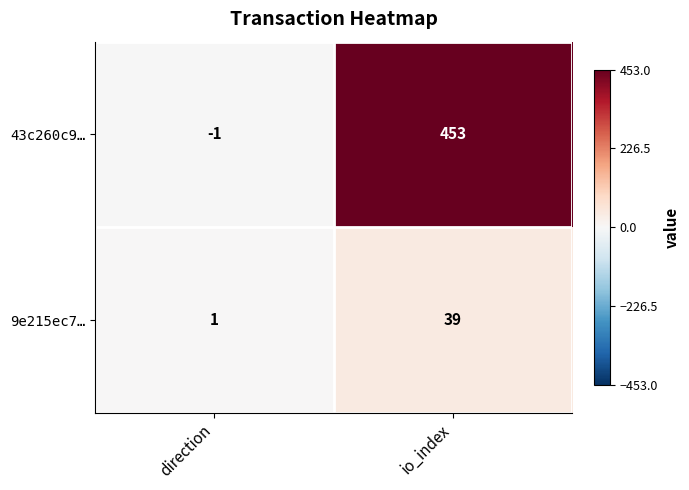

How many distinct data groups are displayed?

2